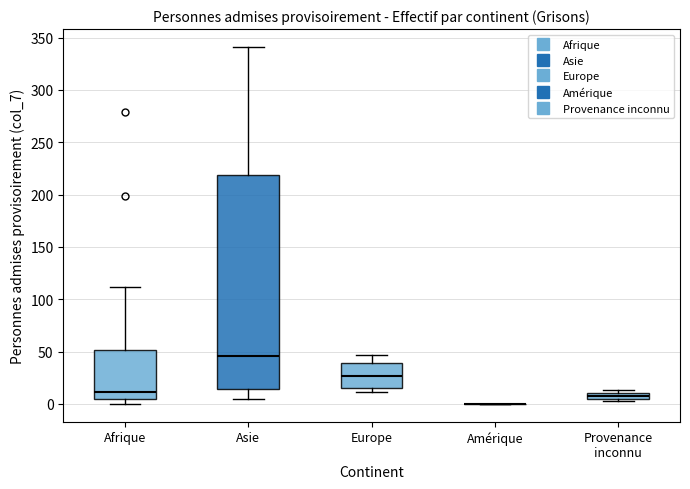

Where does the median line of the box for Asie sit on the y-axis? The values are not printed on the chart, so give them approximately, as read against the axis.

45